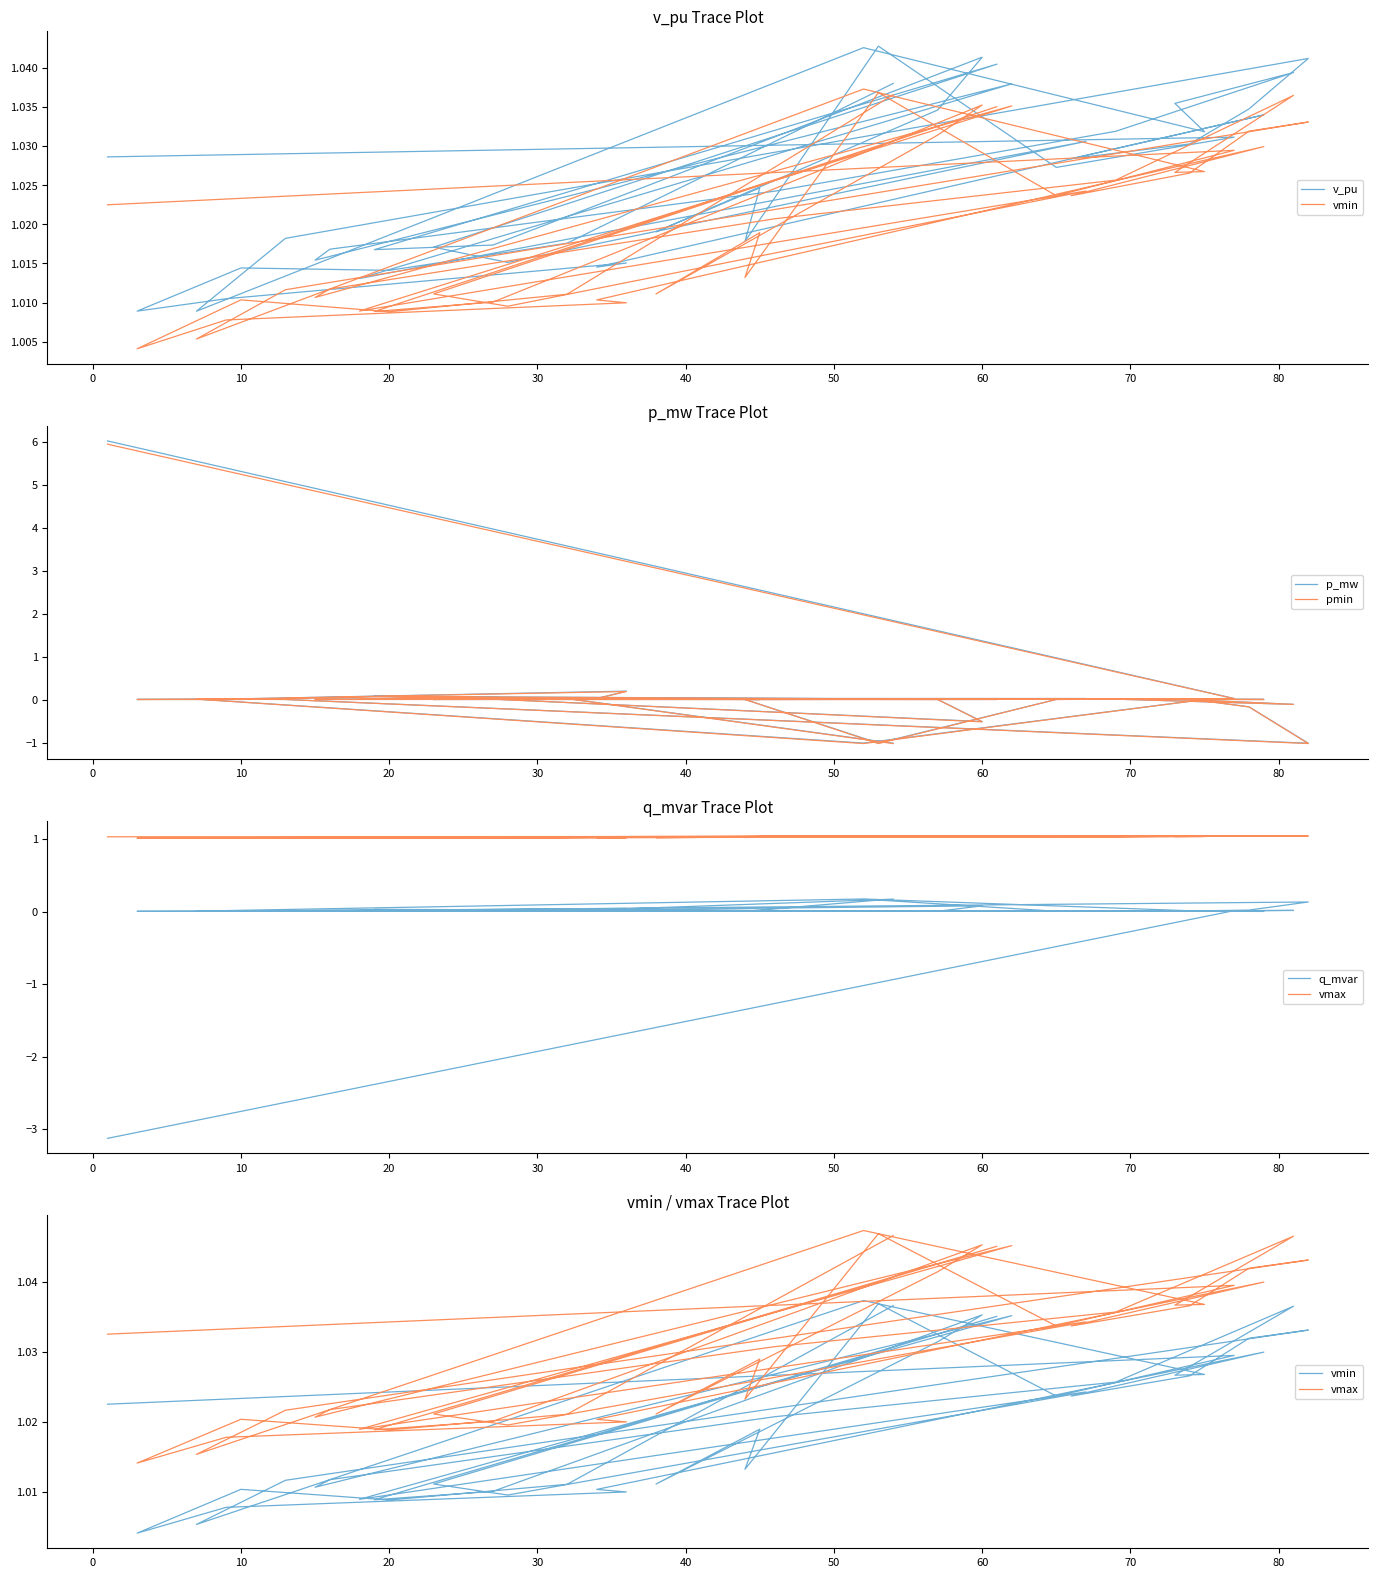

What is the lowest value of the p_mw series?

-1.0